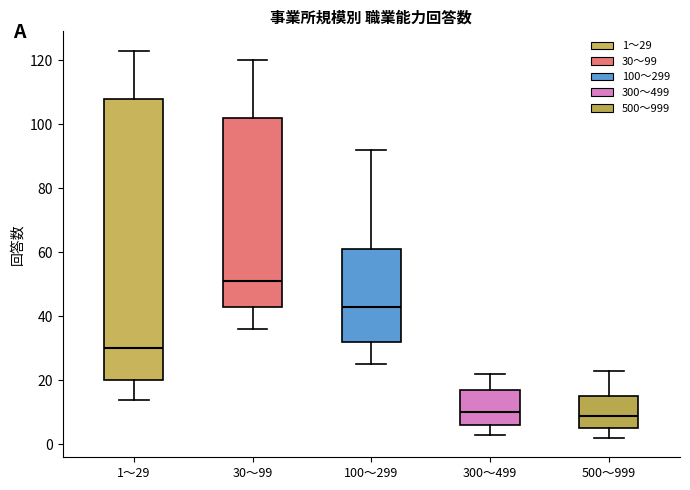

Reading left to right, read every box against the y-axis: the position of its median line, the range the box covers, and the ends of its whiskers. The values are not printed on the chart, so give them approximately, as read against the axis.

1～29: median 30, box 20 to 108, whiskers 14 to 124
30～99: median 52, box 44 to 102, whiskers 36 to 120
100～299: median 44, box 32 to 62, whiskers 26 to 92
300～499: median 10, box 6 to 18, whiskers 4 to 22
500～999: median 10, box 6 to 16, whiskers 2 to 24